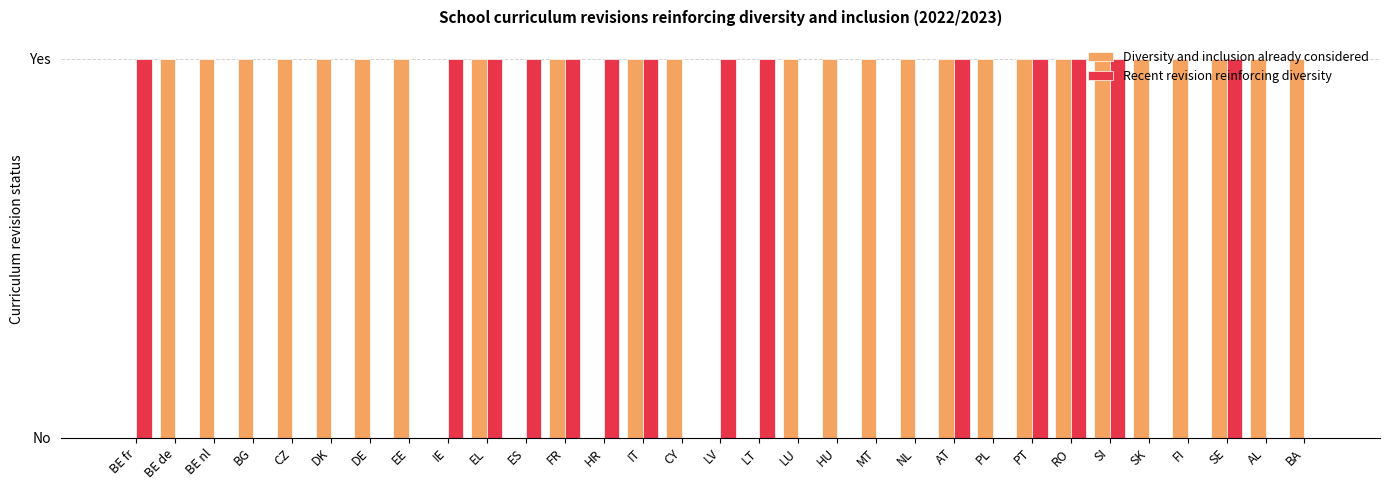

What are all the series names shown in the legend?

Diversity and inclusion already considered, Recent revision reinforcing diversity